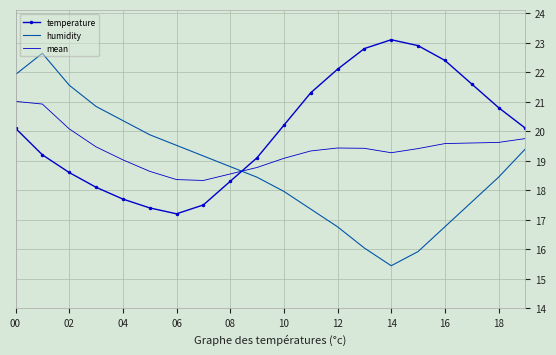

What is the maximum value shown in the chart?

23.1